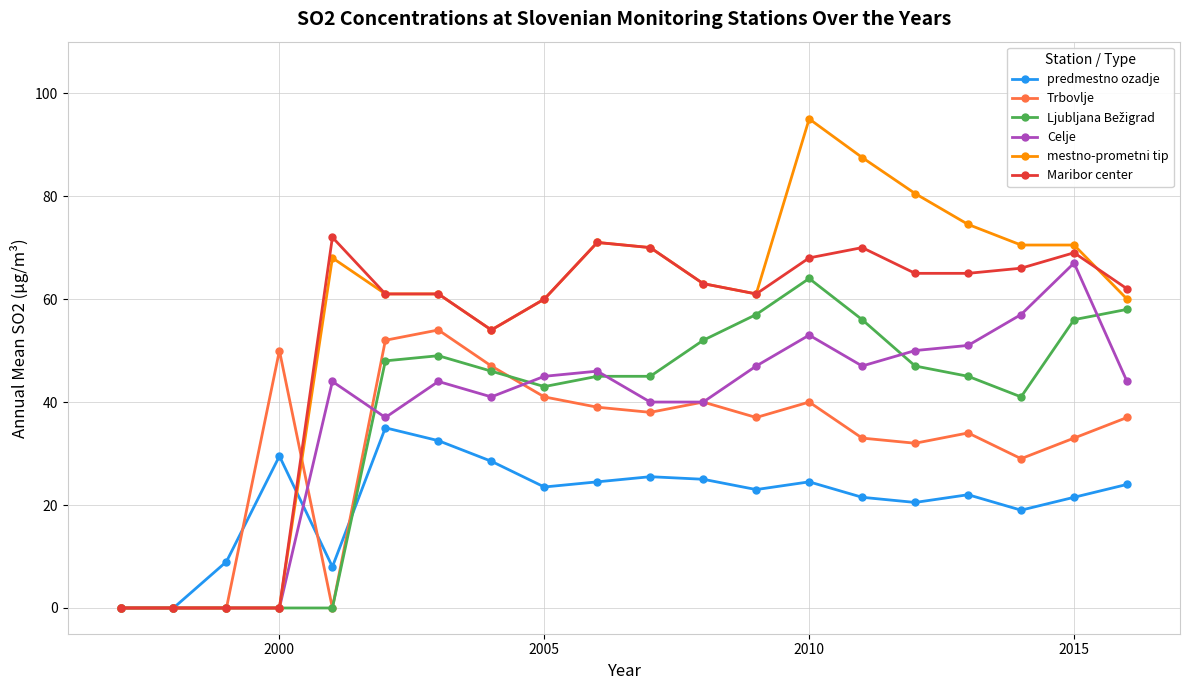

True or false: Maribor center and predmestno ozadje intersect in this chart.

True